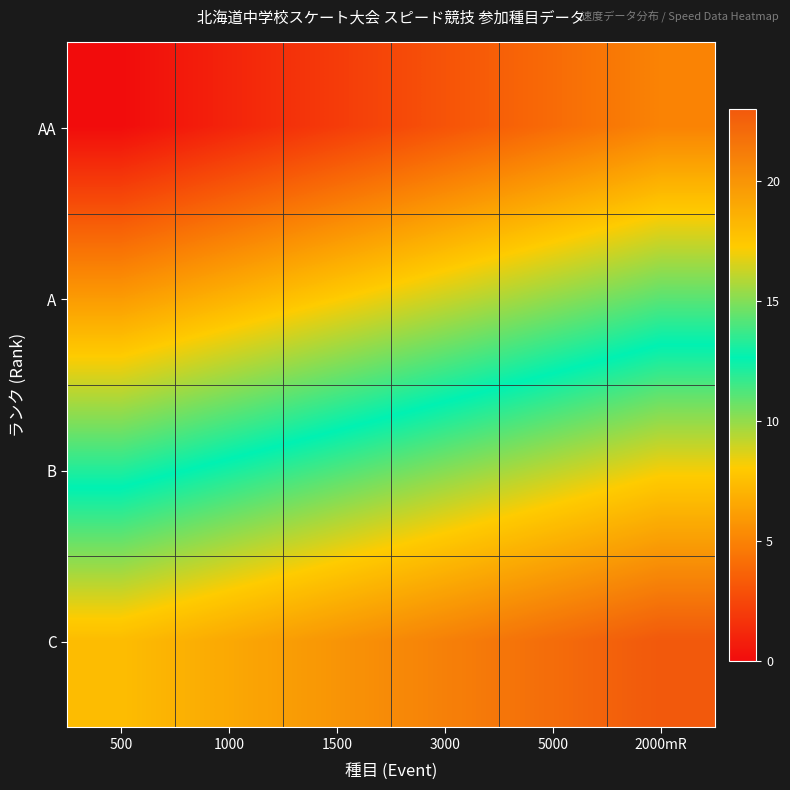

How many series are shown in this chart?

4